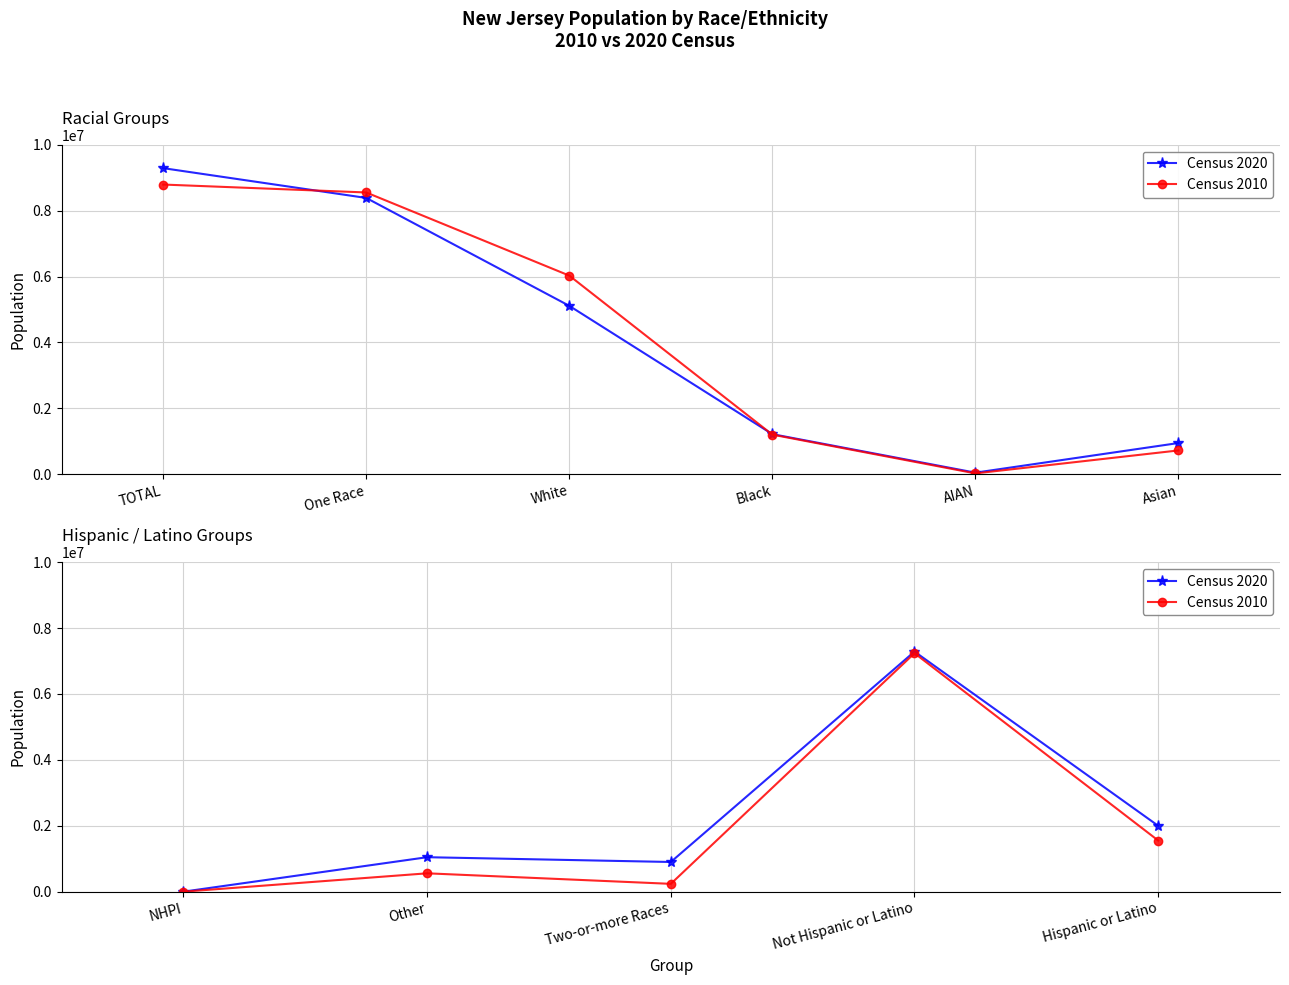

The value of Census 2010 at Not Hispanic or Latino is 2921846. True or false?

False